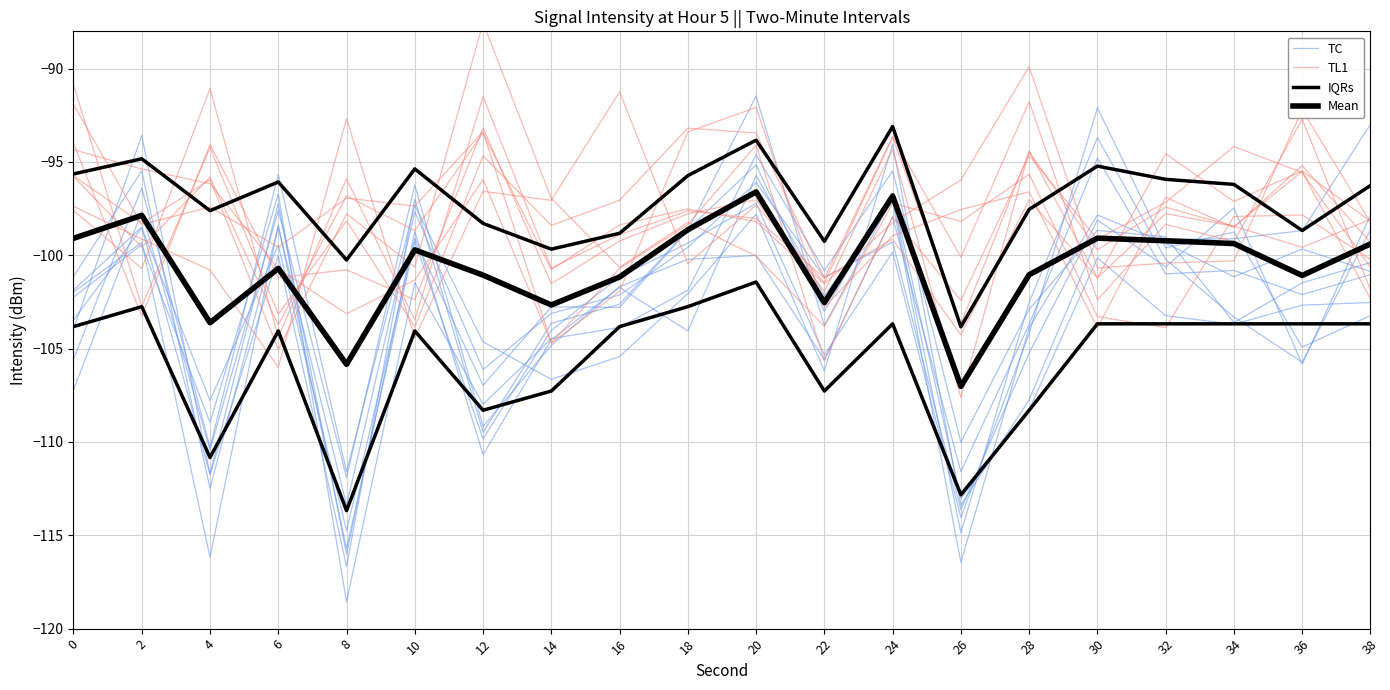

What is the difference between the maximum and minimum values in the Mean series?

10.4